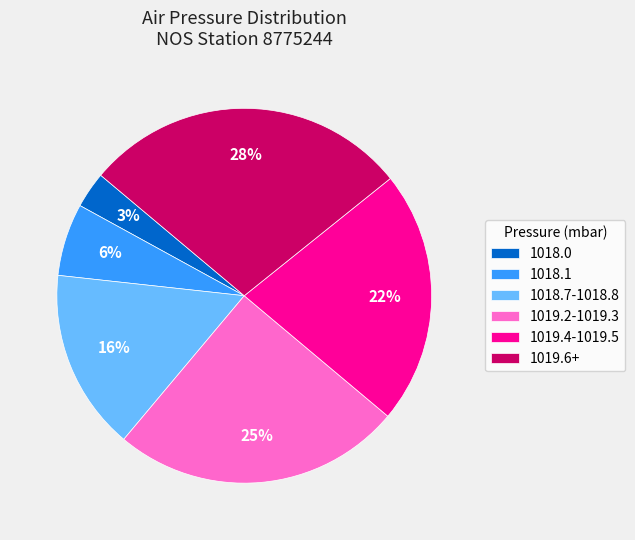

Does 1018.1 account for over 50% of the chart?

No